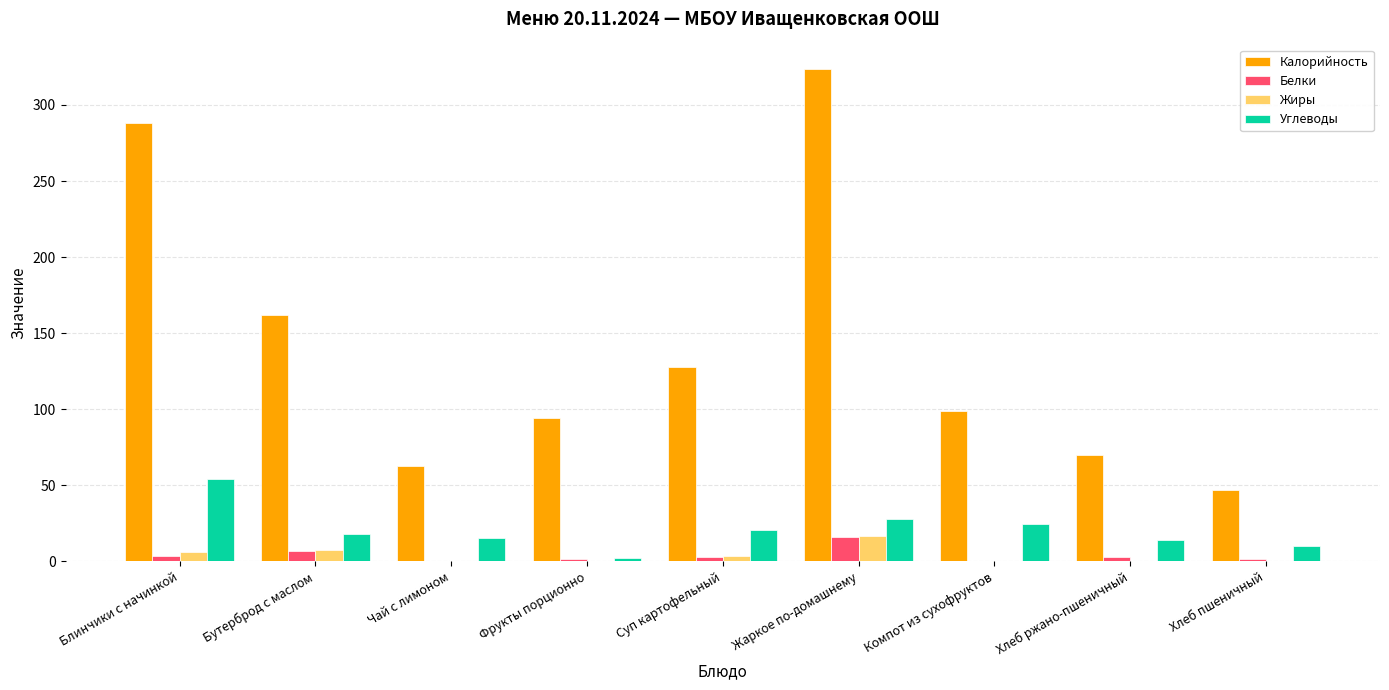

At which category is the sum across all series the highest?

Жаркое по-домашнему